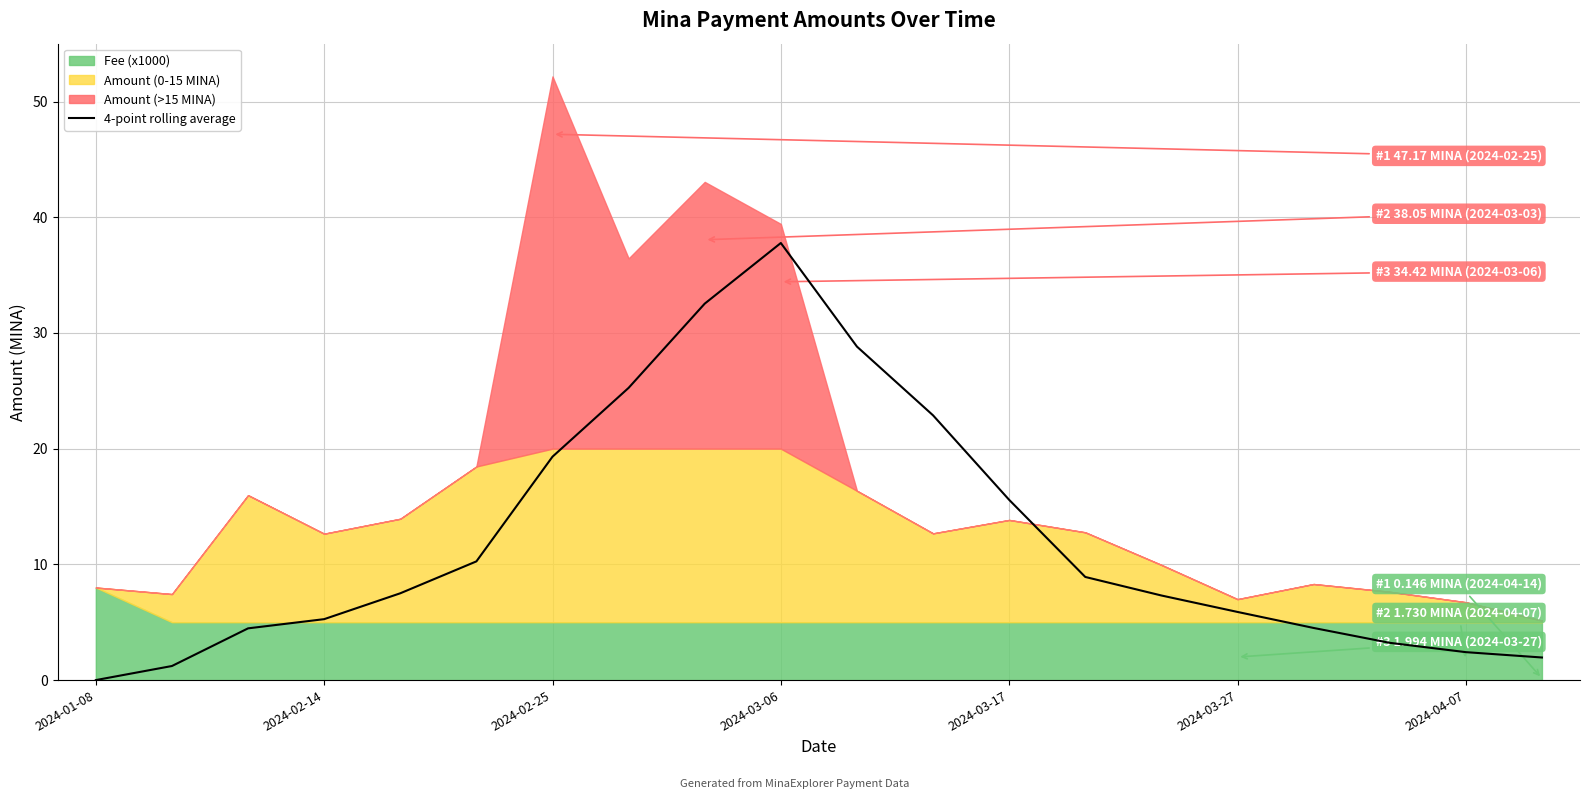

What is the difference between the maximum and minimum values?

37.8